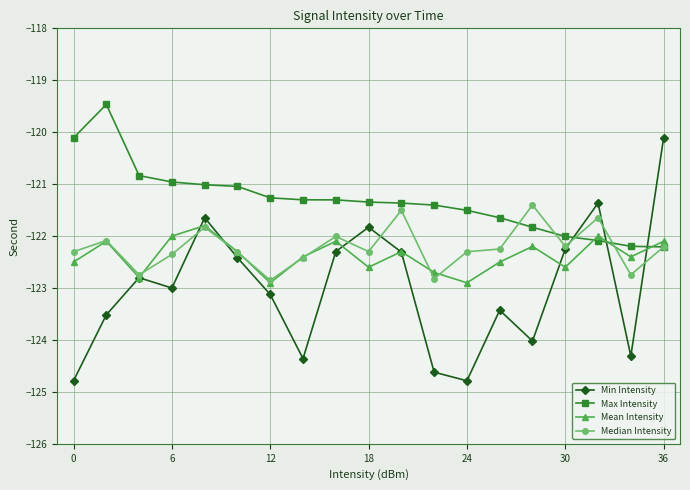

Which series has the widest spread of values?

Min Intensity